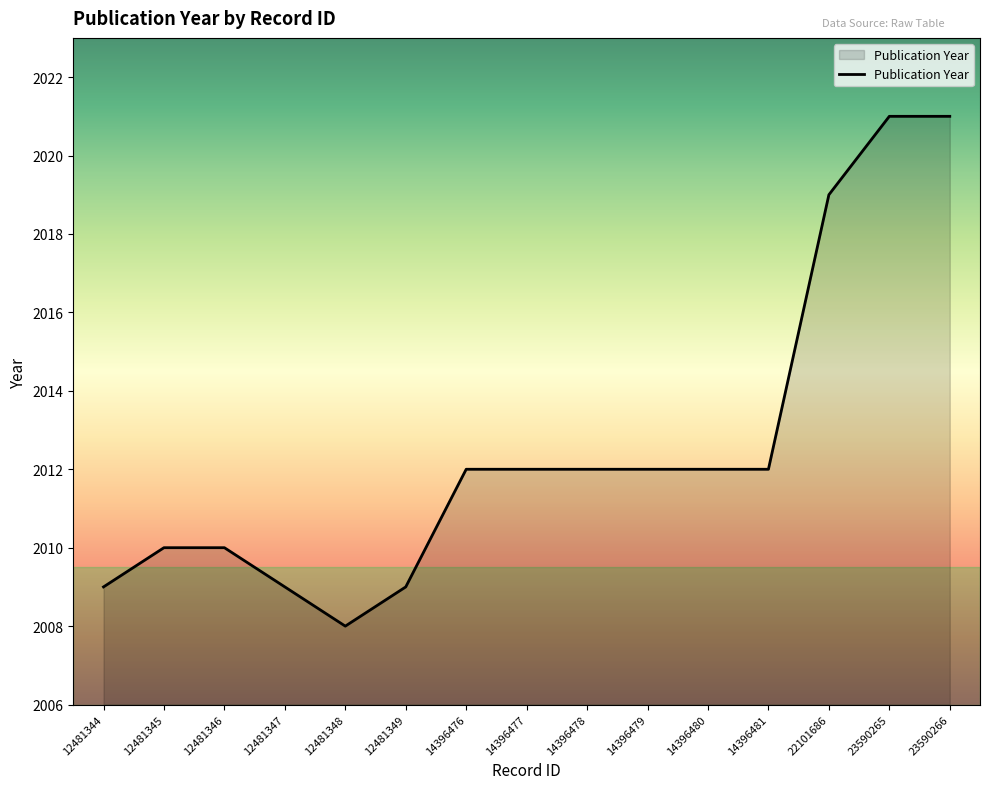

Is it true that the value at 14396480 is 2012?

True